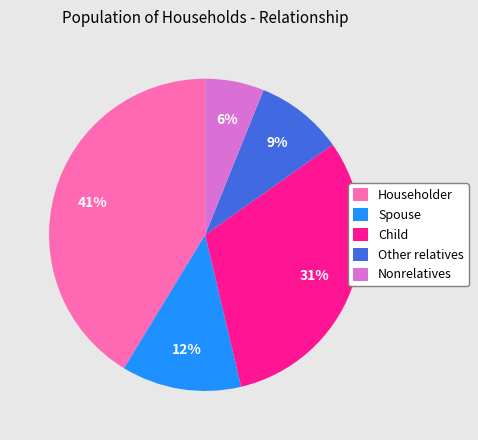

Is it true that Child is 31% of the pie?

True